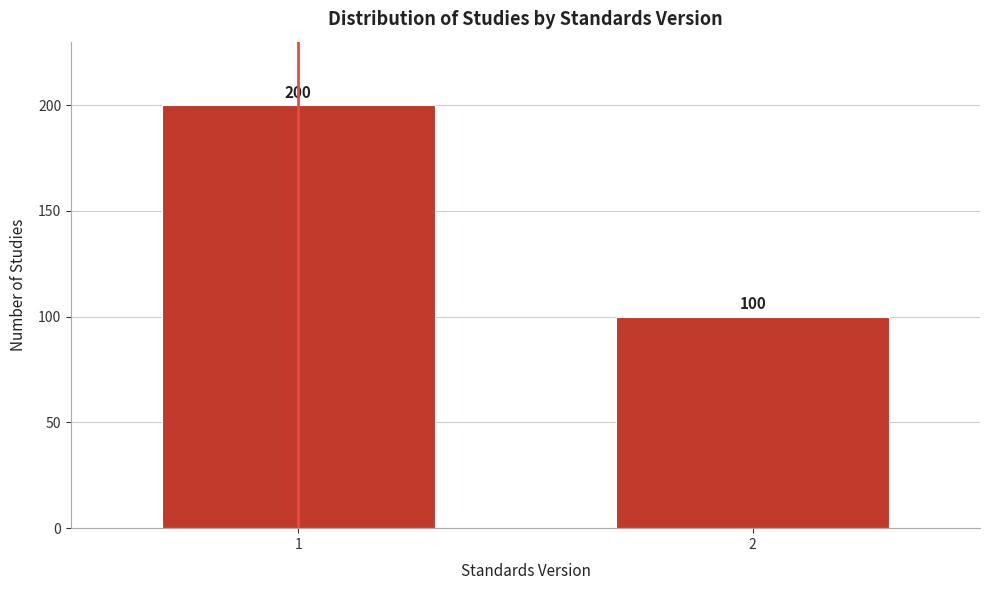

Reading left to right, extract all data points from this chart.

200	100